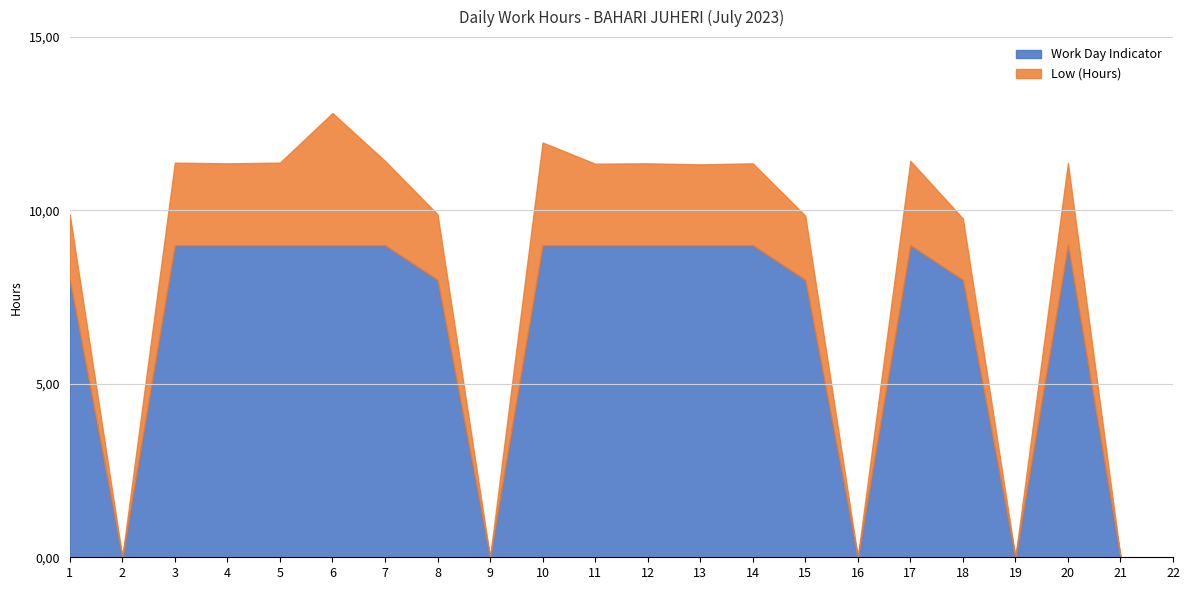

Is it true that Low (Hours) equals -8.0 at 21?

False